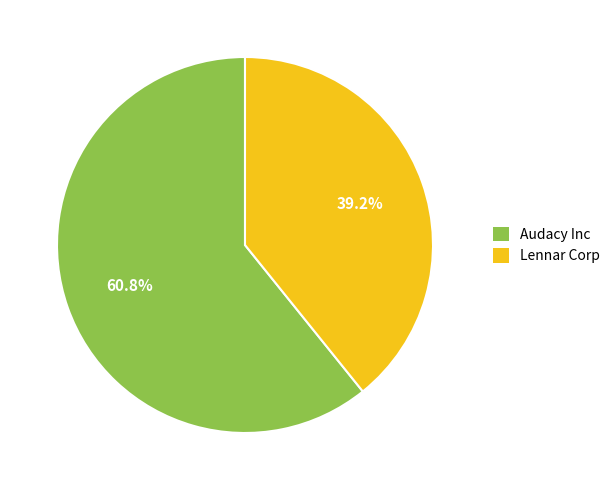

What portion of the pie excludes Audacy Inc?

39.2%